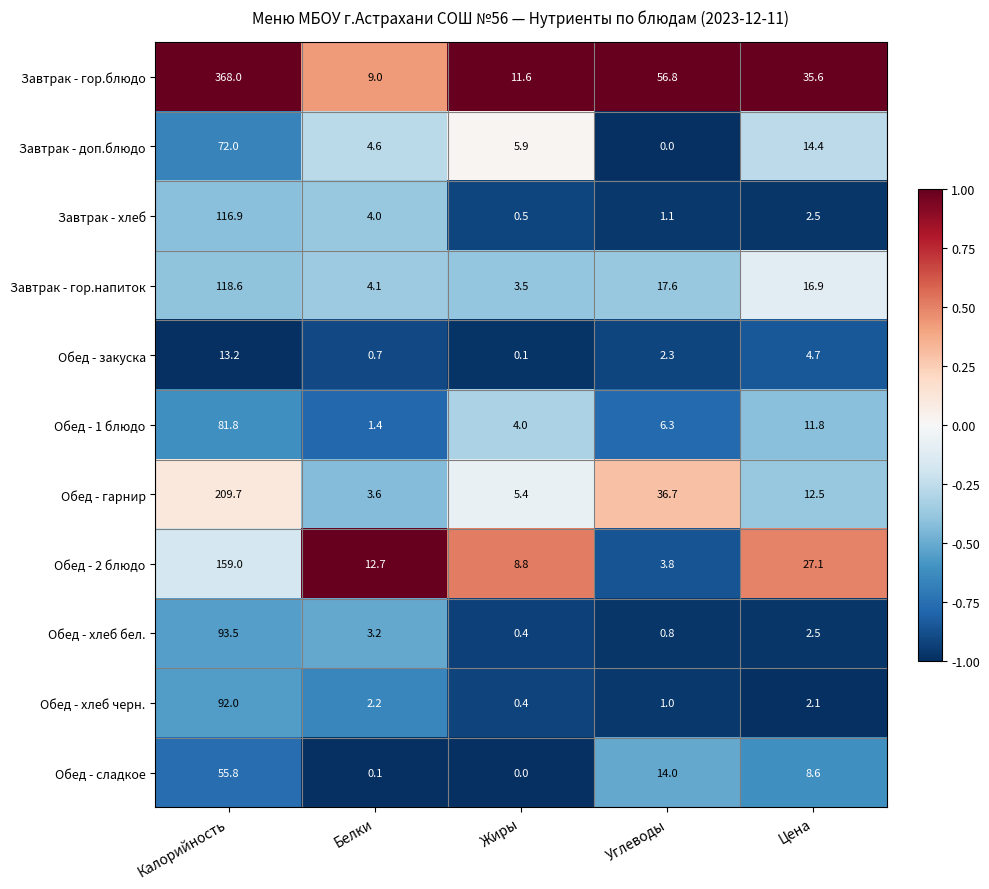

Is it true that Обед - хлеб черн. equals 1.3 at Белки?

False